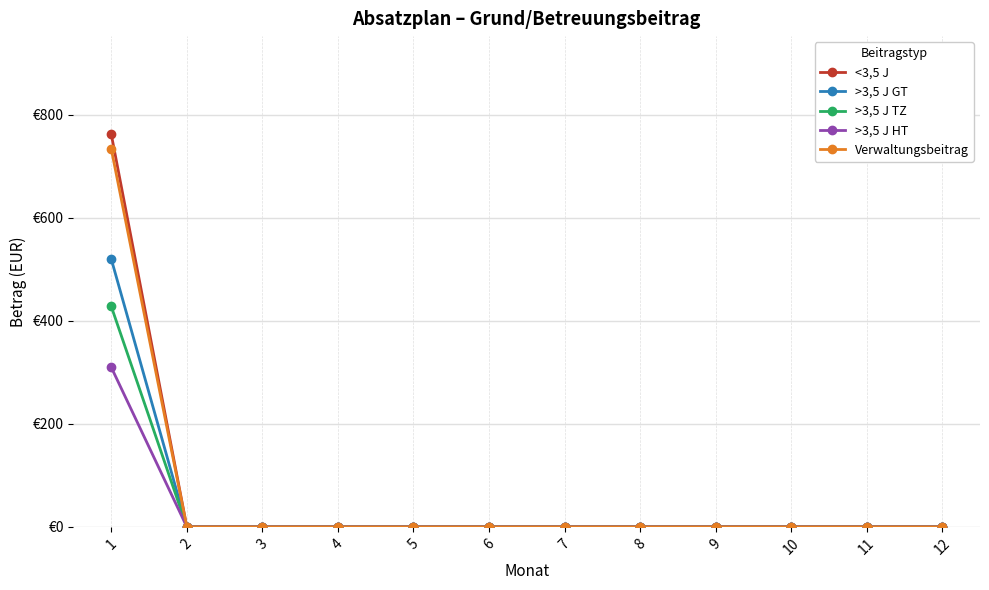

Reading left to right, transcribe all the data shown in this chart.

<3,5 J: 762.6	0.0	0.0	0.0	0.0	0.0	0.0	0.0	0.0	0.0	0.0	0.0
>3,5 J GT: 520.2	0.0	0.0	0.0	0.0	0.0	0.0	0.0	0.0	0.0	0.0	0.0
>3,5 J TZ: 428.2	0.0	0.0	0.0	0.0	0.0	0.0	0.0	0.0	0.0	0.0	0.0
>3,5 J HT: 310.0	0.0	0.0	0.0	0.0	0.0	0.0	0.0	0.0	0.0	0.0	0.0
Verwaltungsbeitrag: 733.9	0.0	0.0	0.0	0.0	0.0	0.0	0.0	0.0	0.0	0.0	0.0